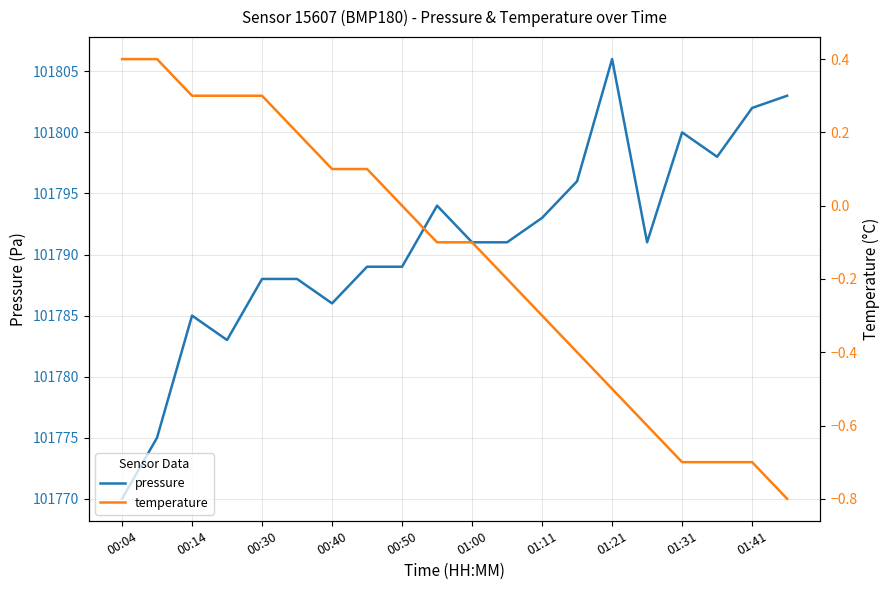

Rank the series by their maximum value, from highest to lowest.

pressure, temperature